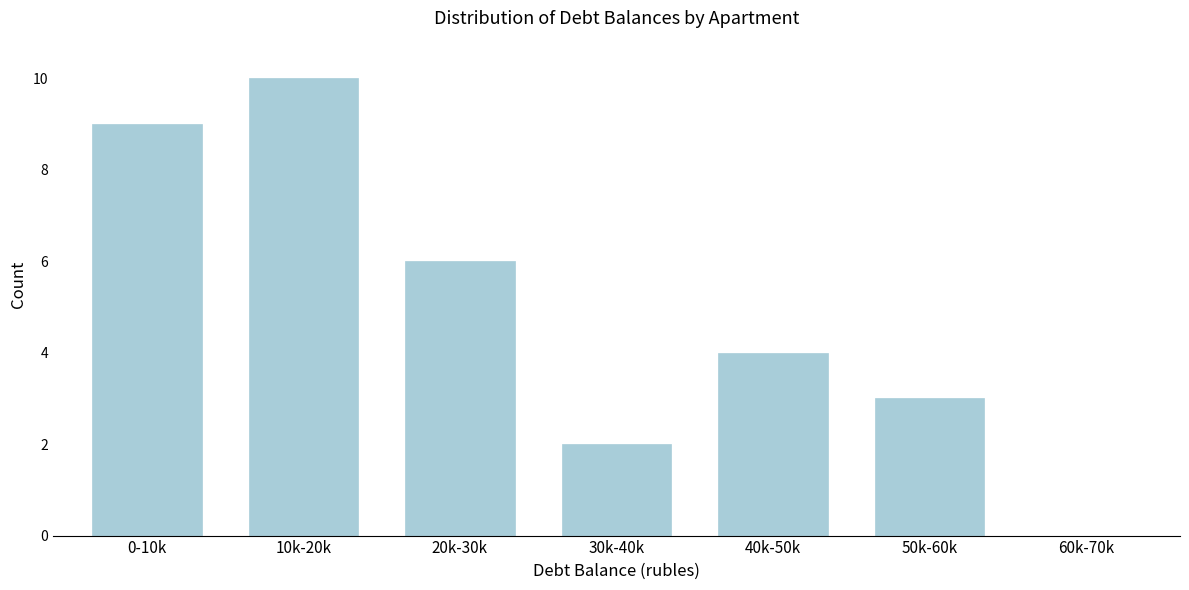

Reading left to right, list all the values displayed in this chart.

0-10k=9	10k-20k=10	20k-30k=6	30k-40k=2	40k-50k=4	50k-60k=3	60k-70k=0